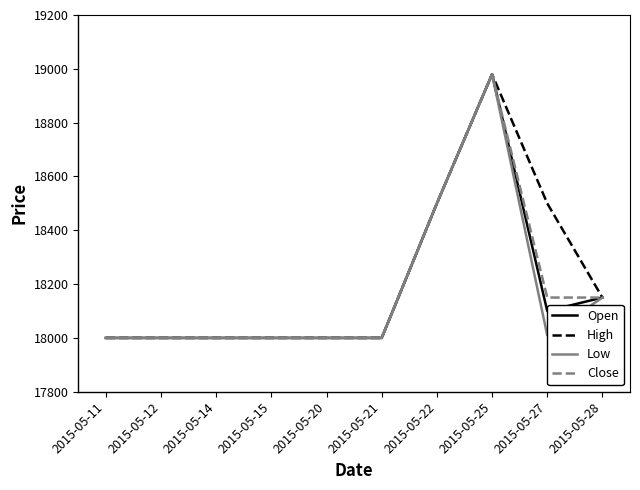

At which category is the sum across all series the highest?

2015-05-25